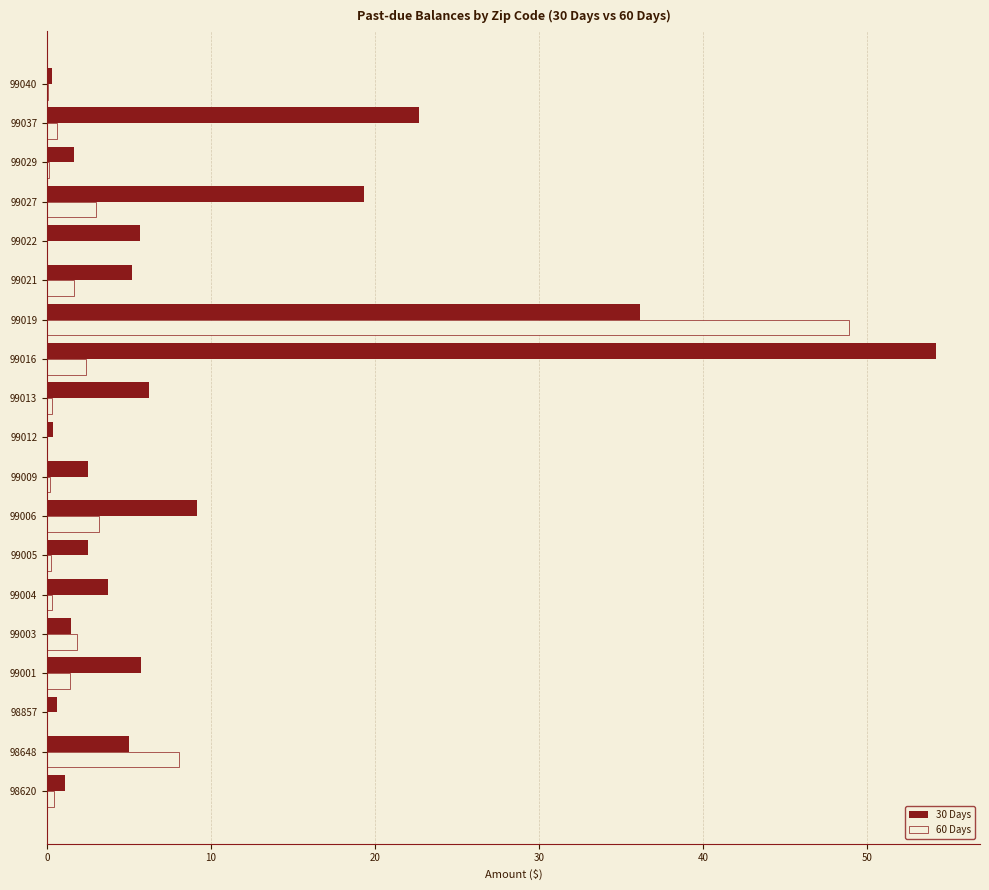

Between 99003 and 99006, which series saw the biggest shift?

30 Days